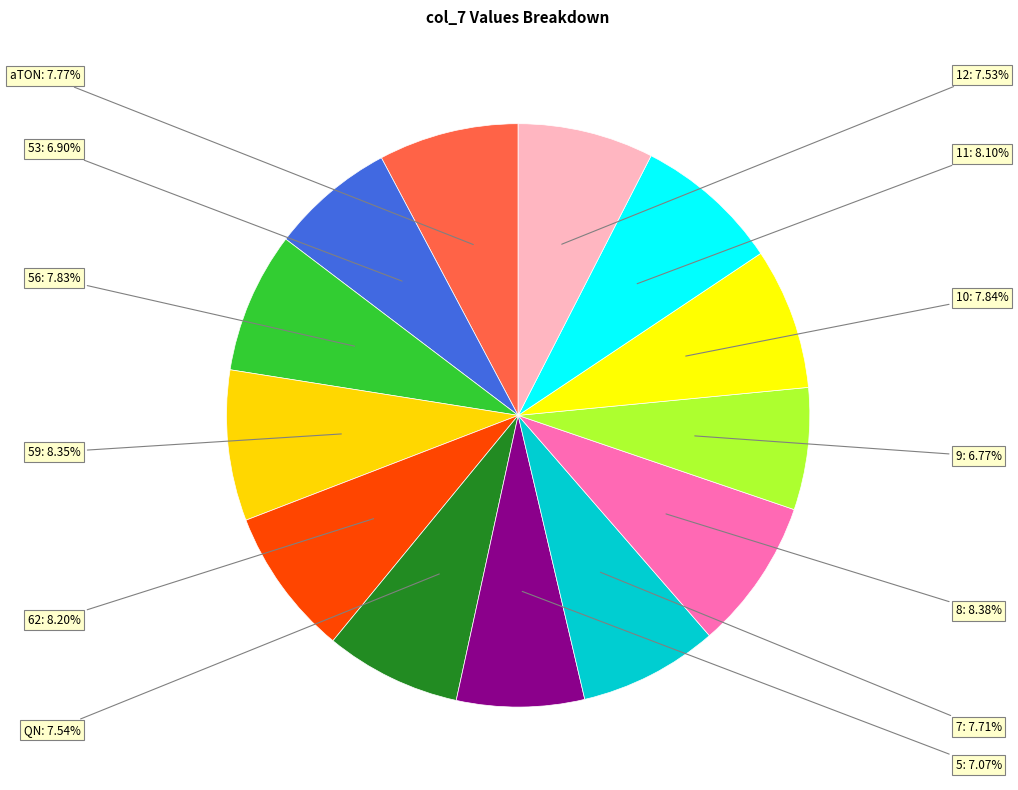

How many segments does this pie chart have?

13